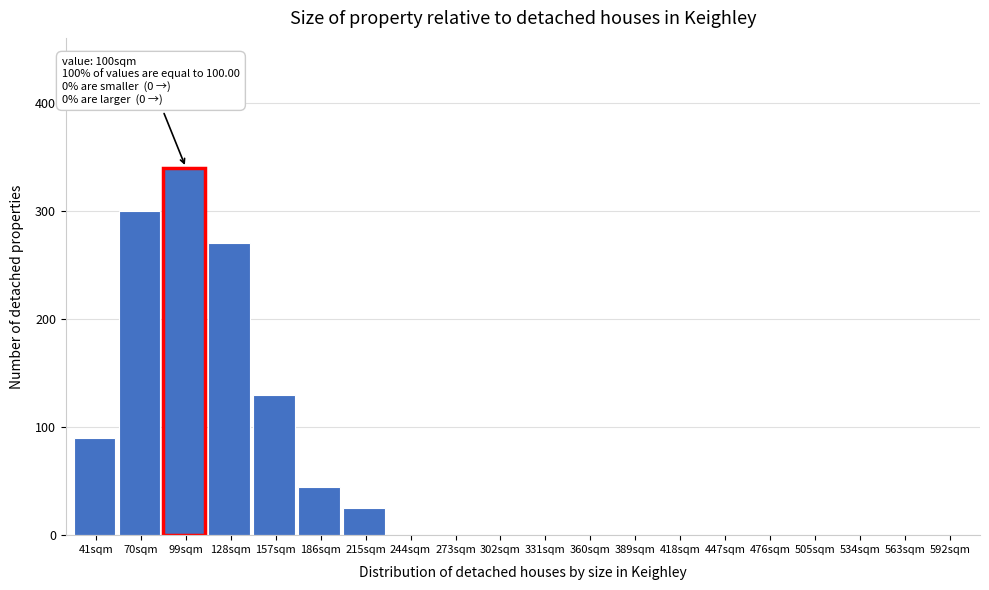

Reading right to left, transcribe all the data shown in this chart.

592sqm=0	563sqm=0	534sqm=0	505sqm=0	476sqm=0	447sqm=0	418sqm=0	389sqm=0	360sqm=0	331sqm=0	302sqm=0	273sqm=0	244sqm=0	215sqm=25	186sqm=45	157sqm=130	128sqm=270	99sqm=340	70sqm=300	41sqm=90